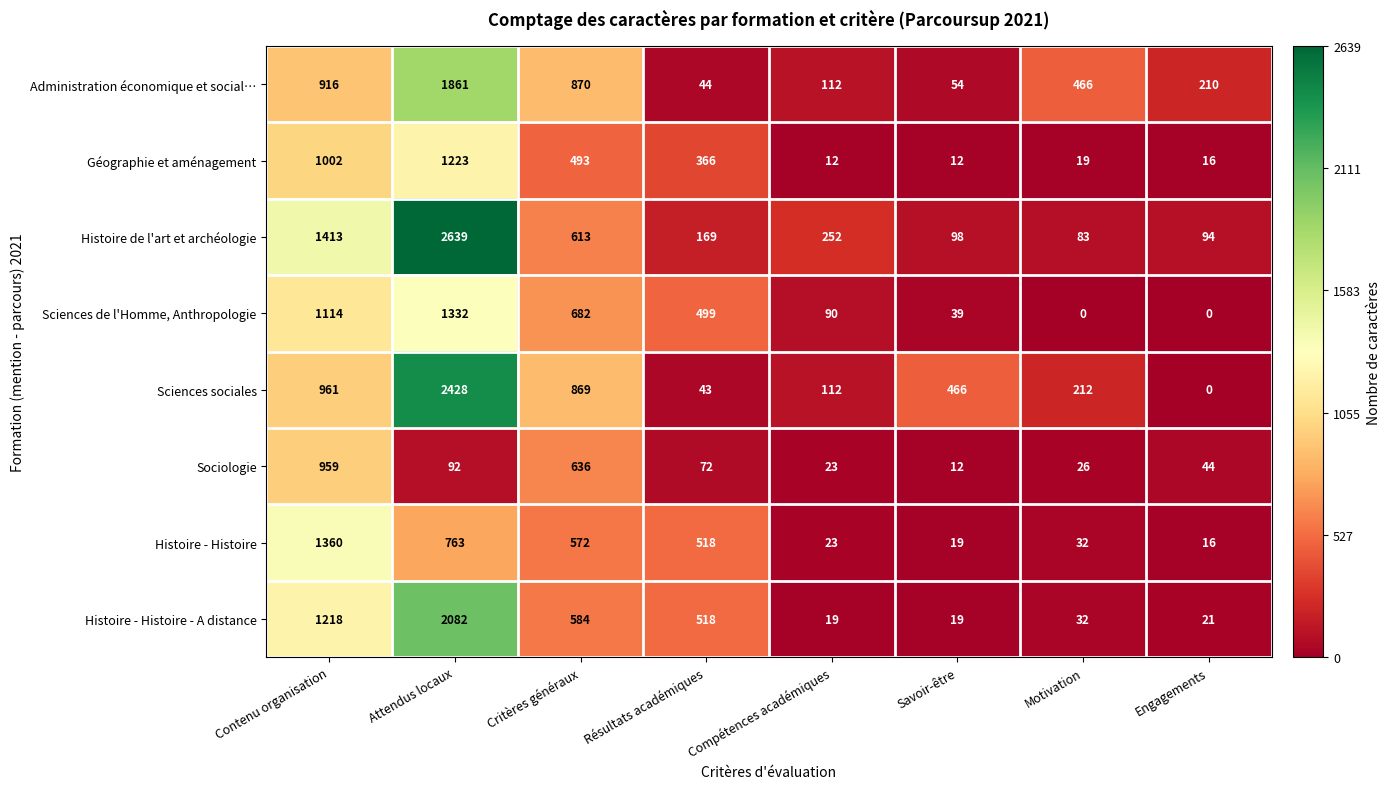

What is the total value across all series at Compétences académiques?

643